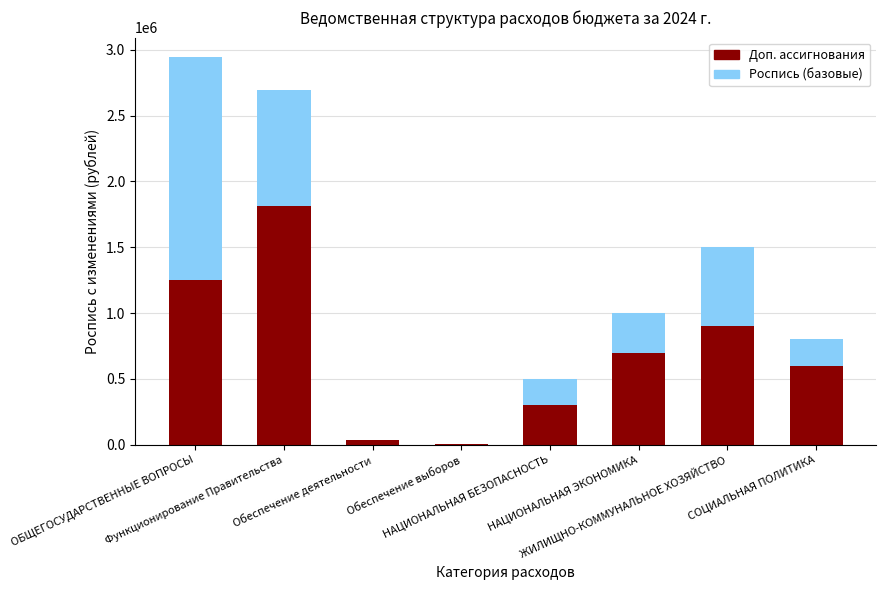

What is the approximate value of Доп. ассигнования at НАЦИОНАЛЬНАЯ ЭКОНОМИКА?

700000